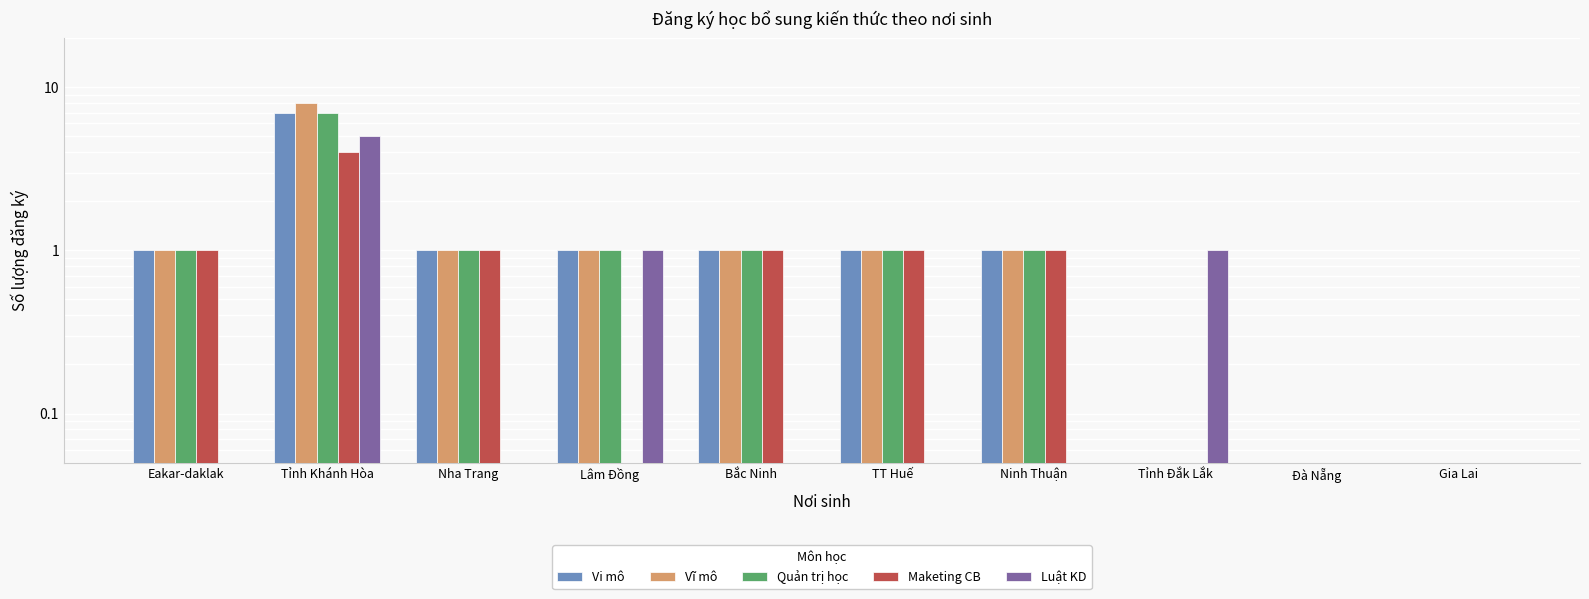

Reading left to right, list all the values displayed in this chart.

Vi mô: Eakar-daklak=1.0	Tỉnh Khánh Hòa=7.0	Nha Trang=1.0	Lâm Đồng=1.0	Bắc Ninh=1.0	TT Huế=1.0	Ninh Thuận=1.0	Tỉnh Đắk Lắk=0.1	Đà Nẵng=0.1	Gia Lai=0.1
Vĩ mô: Eakar-daklak=1.0	Tỉnh Khánh Hòa=8.0	Nha Trang=1.0	Lâm Đồng=1.0	Bắc Ninh=1.0	TT Huế=1.0	Ninh Thuận=1.0	Tỉnh Đắk Lắk=0.1	Đà Nẵng=0.1	Gia Lai=0.1
Quản trị học: Eakar-daklak=1.0	Tỉnh Khánh Hòa=7.0	Nha Trang=1.0	Lâm Đồng=1.0	Bắc Ninh=1.0	TT Huế=1.0	Ninh Thuận=1.0	Tỉnh Đắk Lắk=0.1	Đà Nẵng=0.1	Gia Lai=0.1
Maketing CB: Eakar-daklak=1.0	Tỉnh Khánh Hòa=4.0	Nha Trang=1.0	Lâm Đồng=0.1	Bắc Ninh=1.0	TT Huế=1.0	Ninh Thuận=1.0	Tỉnh Đắk Lắk=0.1	Đà Nẵng=0.1	Gia Lai=0.1
Luật KD: Eakar-daklak=0.1	Tỉnh Khánh Hòa=5.0	Nha Trang=0.1	Lâm Đồng=1.0	Bắc Ninh=0.1	TT Huế=0.1	Ninh Thuận=0.1	Tỉnh Đắk Lắk=1.0	Đà Nẵng=0.1	Gia Lai=0.1